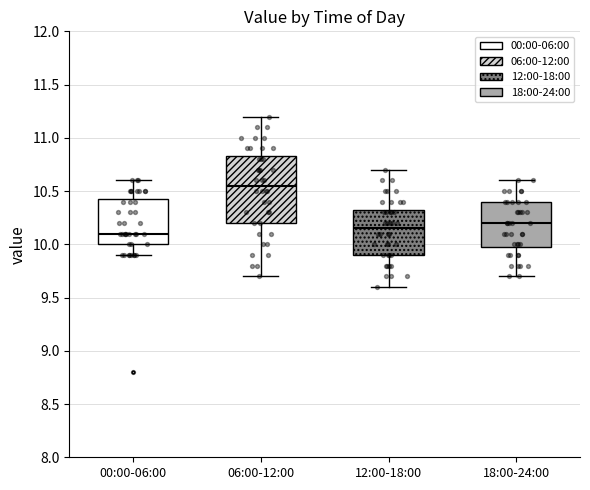

Reading left to right, transcribe this box plot: for each box, give where its median line is, the range the box spans, and where its two whiskers end, as read against the y-axis. The values are not printed on the chart, so give them approximately, as read against the axis.

00:00-06:00: median 10.10, box 10.00 to 10.45, whiskers 9.90 to 10.60
06:00-12:00: median 10.55, box 10.20 to 10.85, whiskers 9.70 to 11.20
12:00-18:00: median 10.15, box 9.90 to 10.35, whiskers 9.60 to 10.70
18:00-24:00: median 10.20, box 10.00 to 10.40, whiskers 9.70 to 10.60